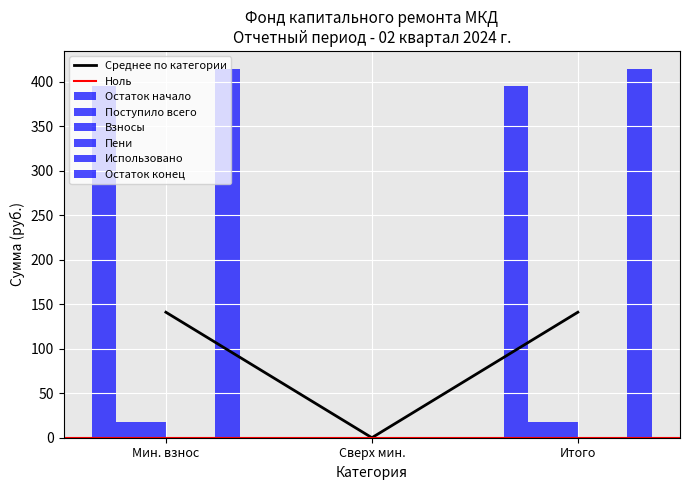

Reading right to left, extract all data points from this chart.

Остаток начало: 395.7	0.0	395.7
Поступило всего: 18.2	0.0	18.2
Взносы: 18.0	0.0	18.0
Пени: 0.2	0.0	0.2
Использовано: 0.0	0.0	0.0
Остаток конец: 413.9	0.0	413.9